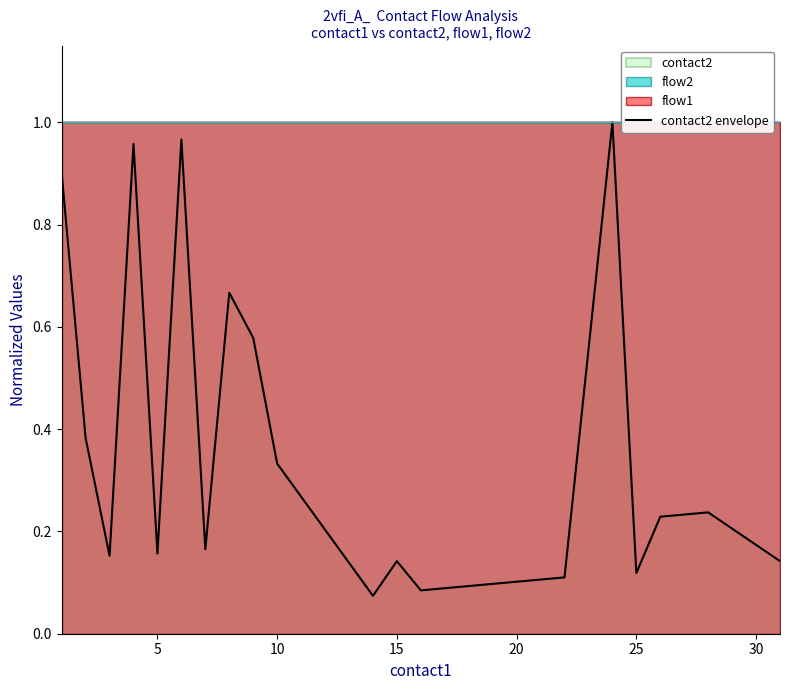

What is the difference between the maximum and minimum values?

0.9